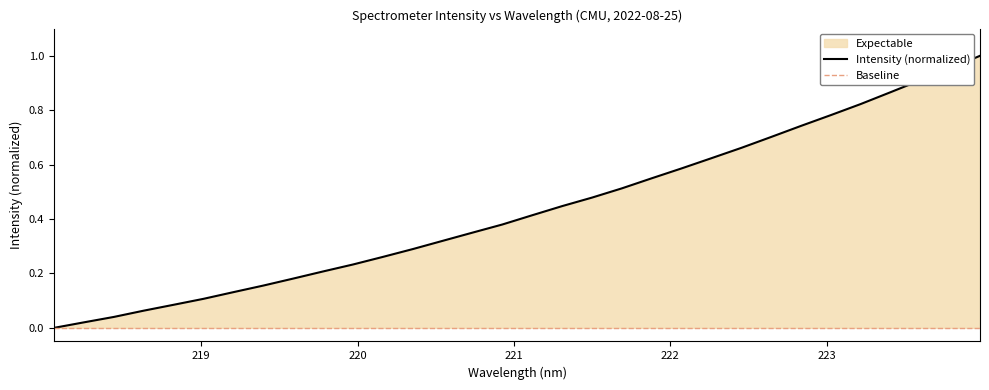

Which has a higher value, 223.5987 or 218.8244?

223.5987